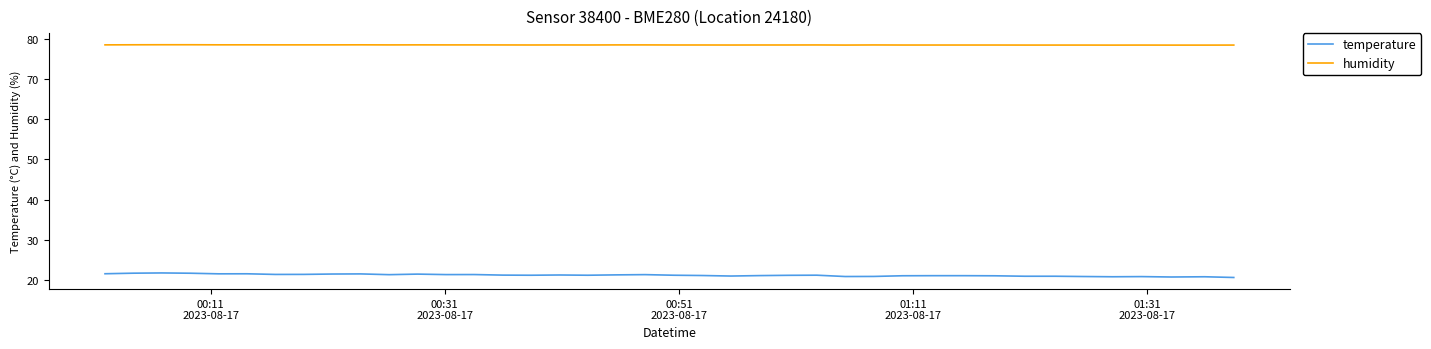

What is the smallest value displayed?

20.6